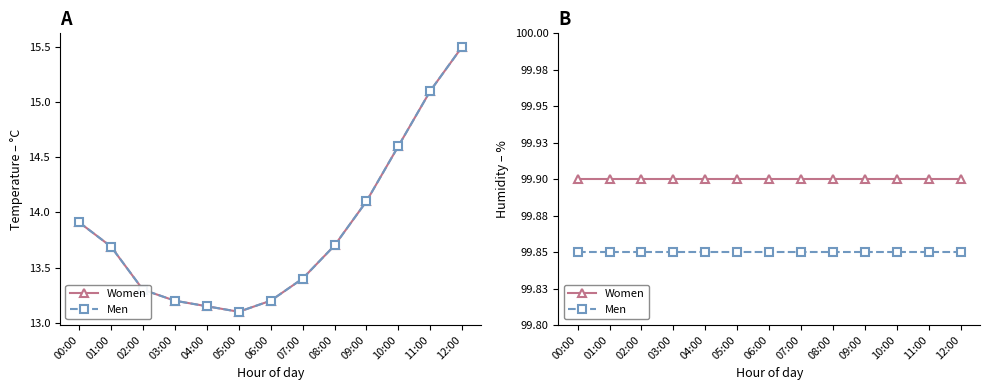

What is the label of the 5th point from the right?

08:00